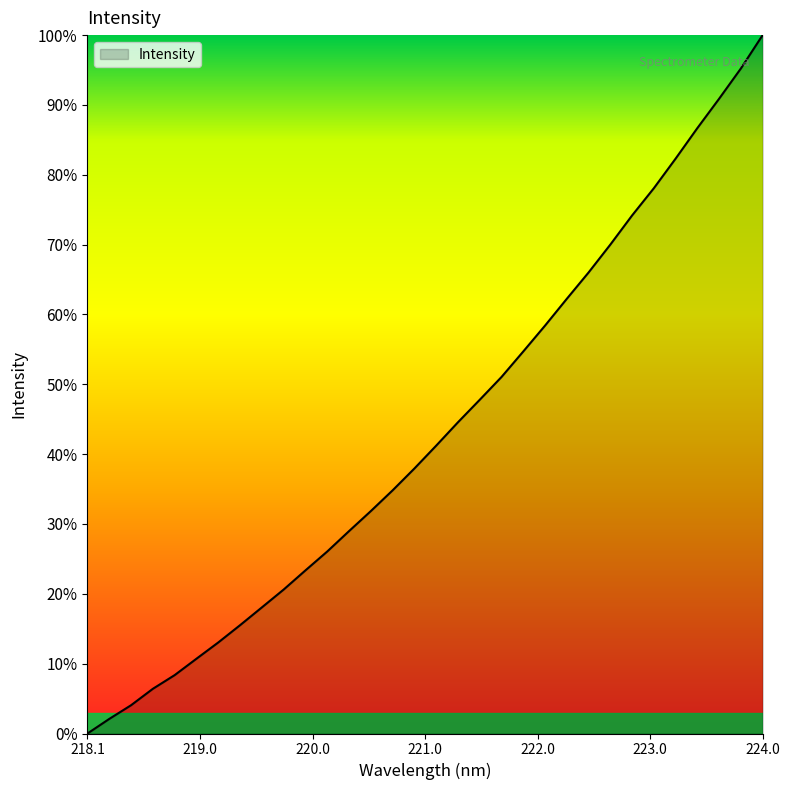

What is the maximum value shown in the chart?

100.0